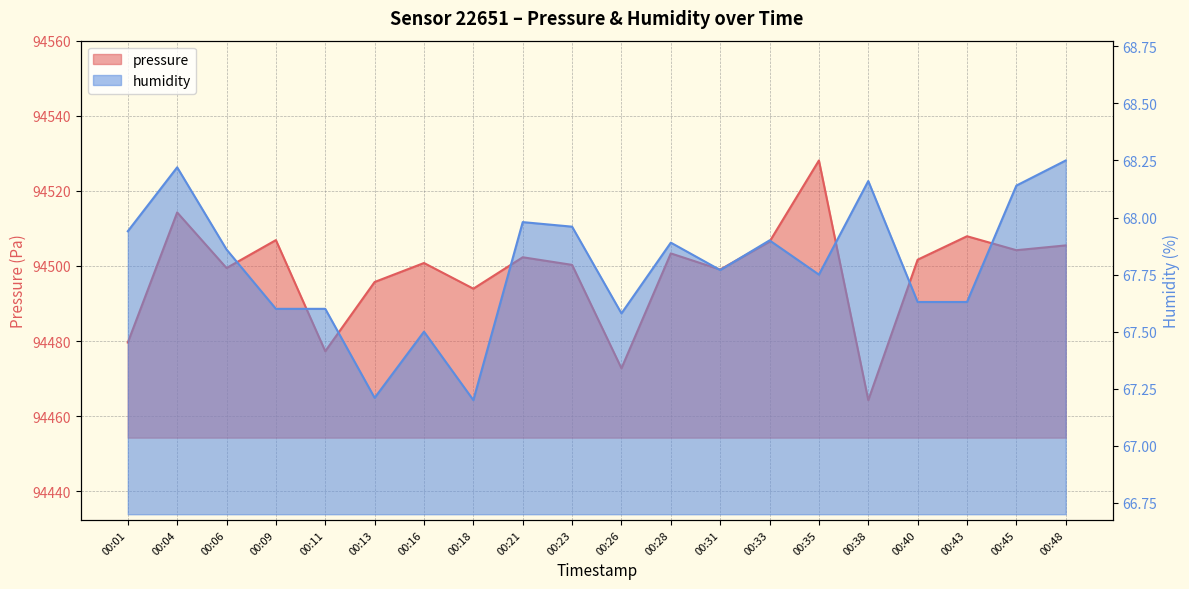

Between 00:09 and 00:16, which is larger?

00:09